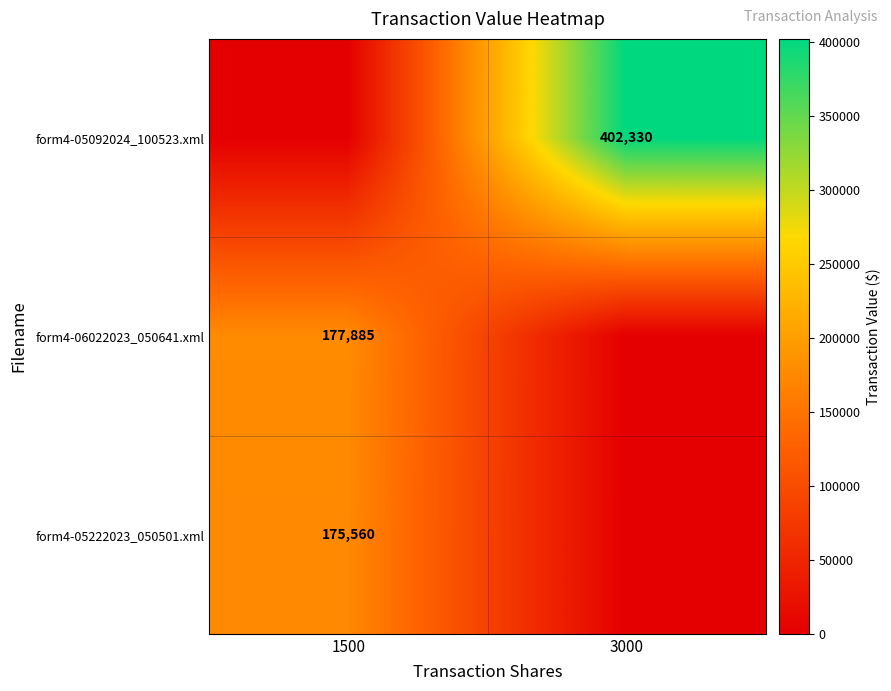

True or false: form4-05222023_050501.xml has a value of 55718 at 1500.

False